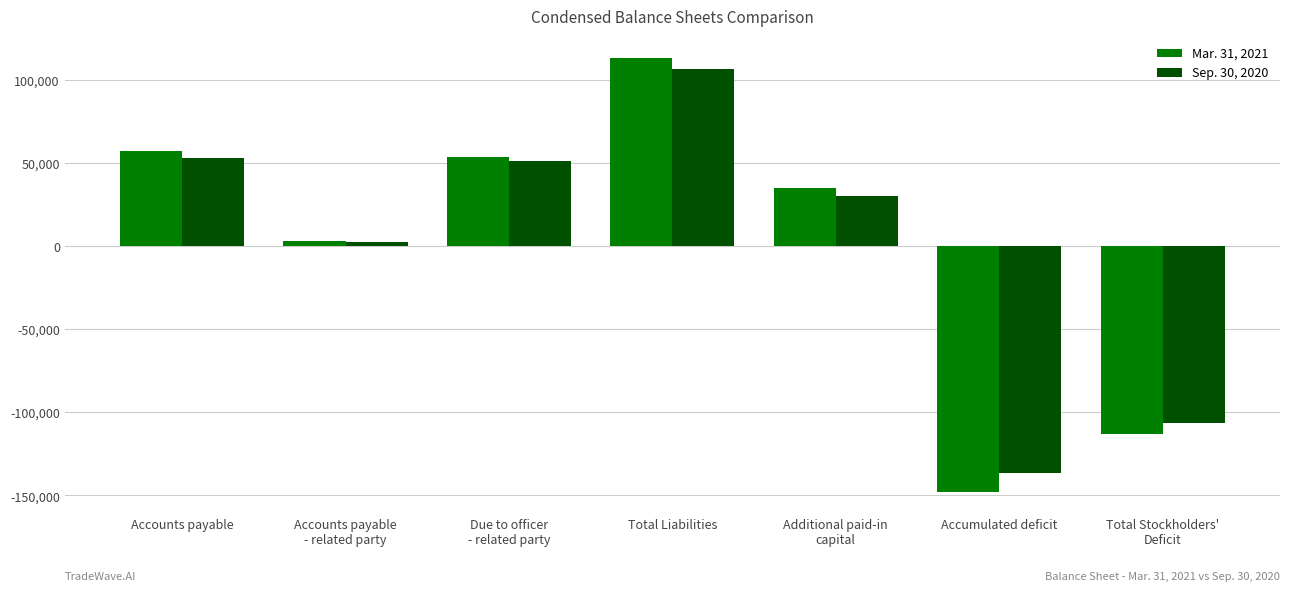

What is the value of the Mar. 31, 2021 bar at the 4th from the left?

113136